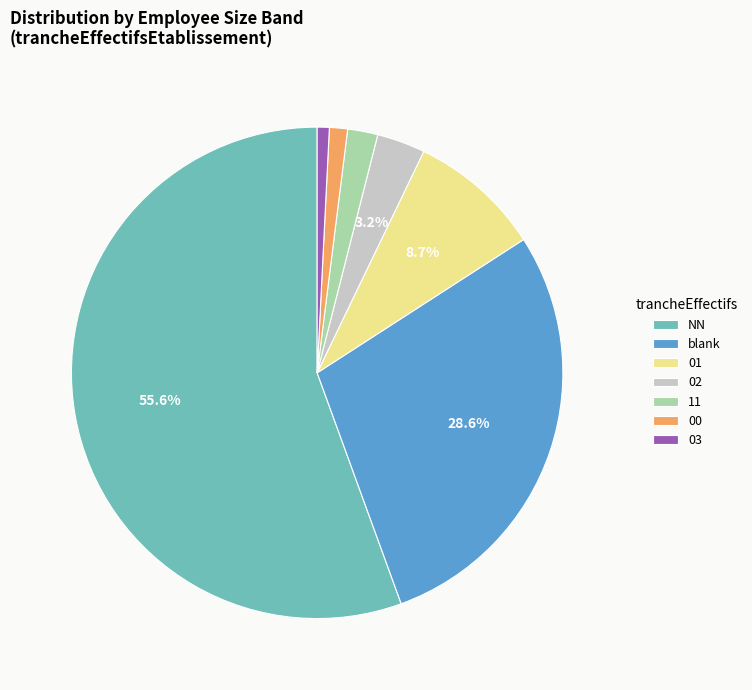

Is there a majority slice in this chart?

Yes